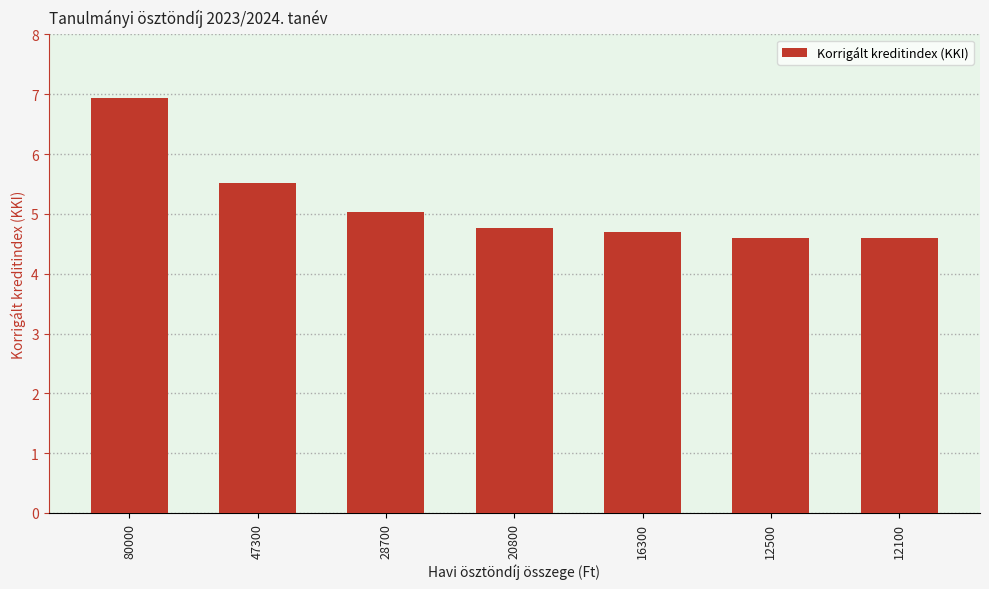

The chart shows a value of 6.9 at 80000. True or false?

True